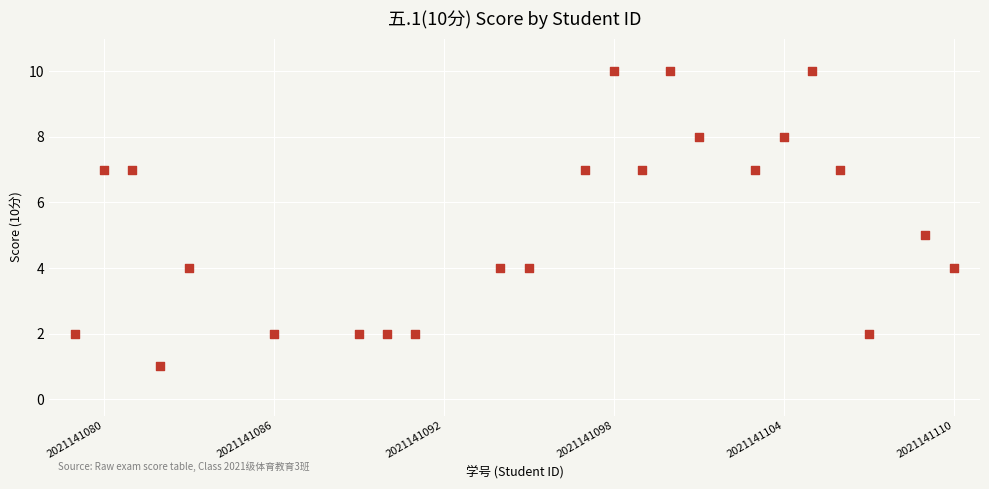

What is the range of Y values (max minus min)?

9